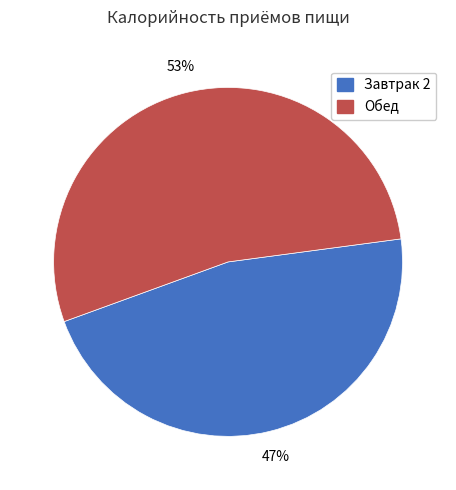

To the nearest percent, what is the average slice percentage?

50%